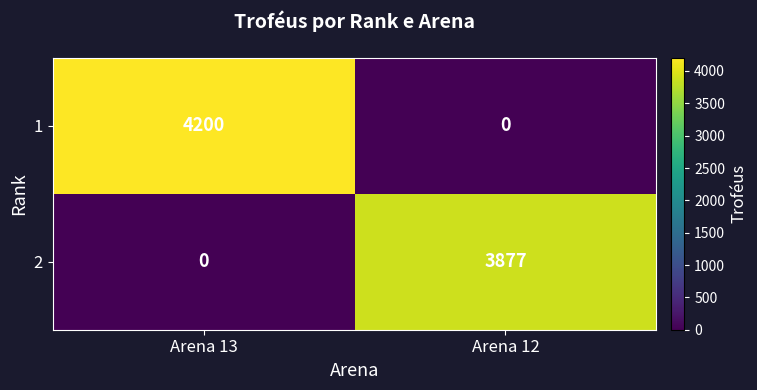

Which series changed the most between Arena 13 and Arena 12?

1